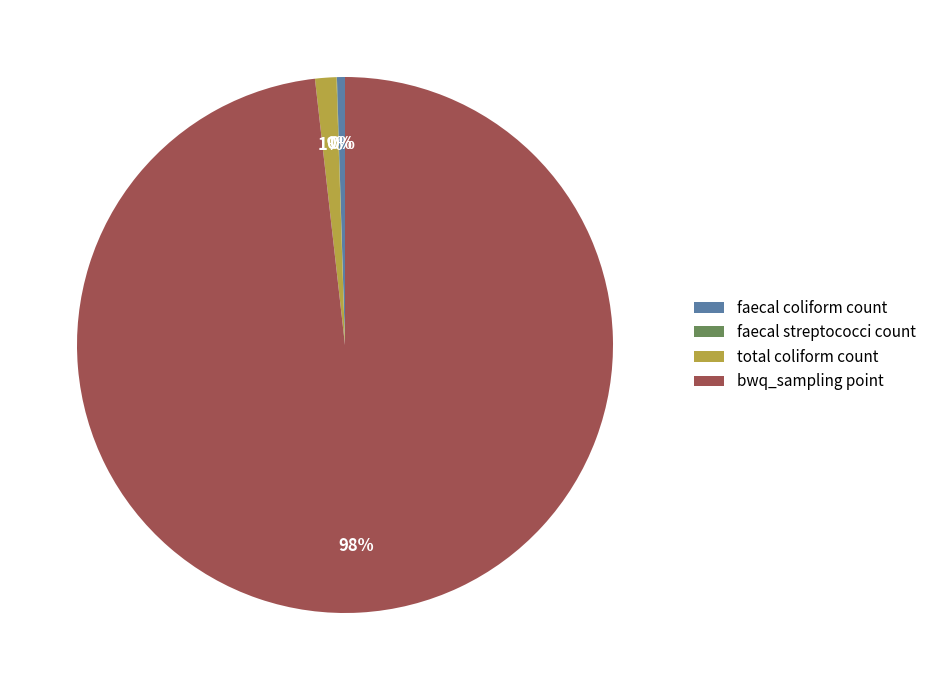

To the nearest percent, what is the average slice percentage?

25%